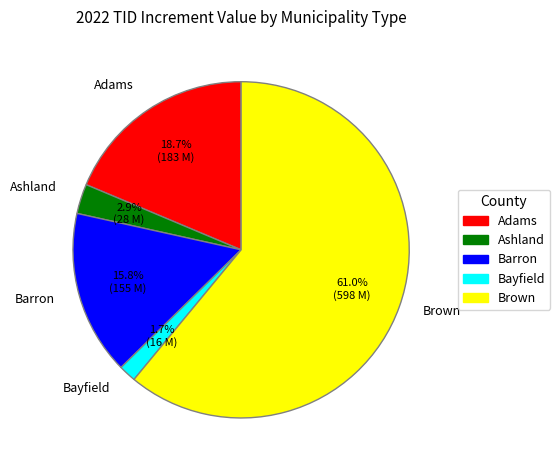

What is the ratio of the value at Bayfield to the value at Ashland?

0.6